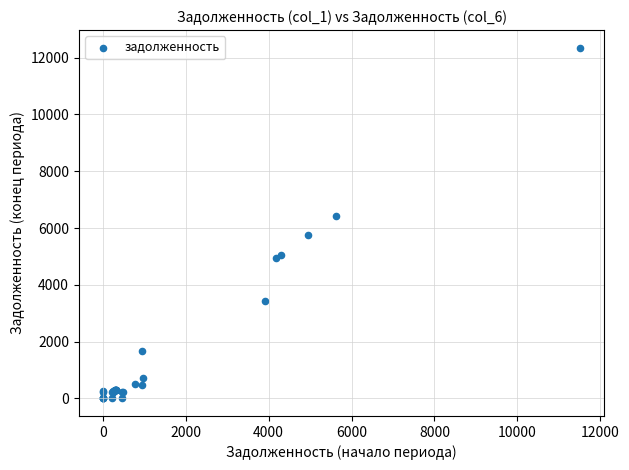

What Y value in the scatter plot is closest to 6178?

6423.2